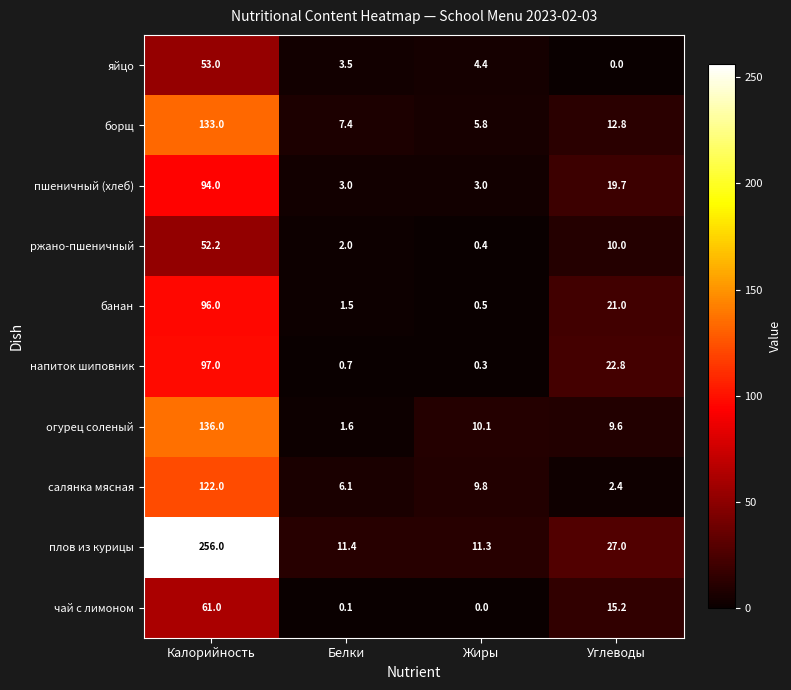

Which series has the largest total across all categories?

плов из курицы